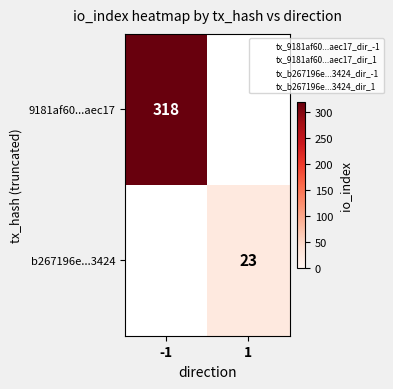

True or false: 9181af60...aec17 has a value of 504 at -1.

False